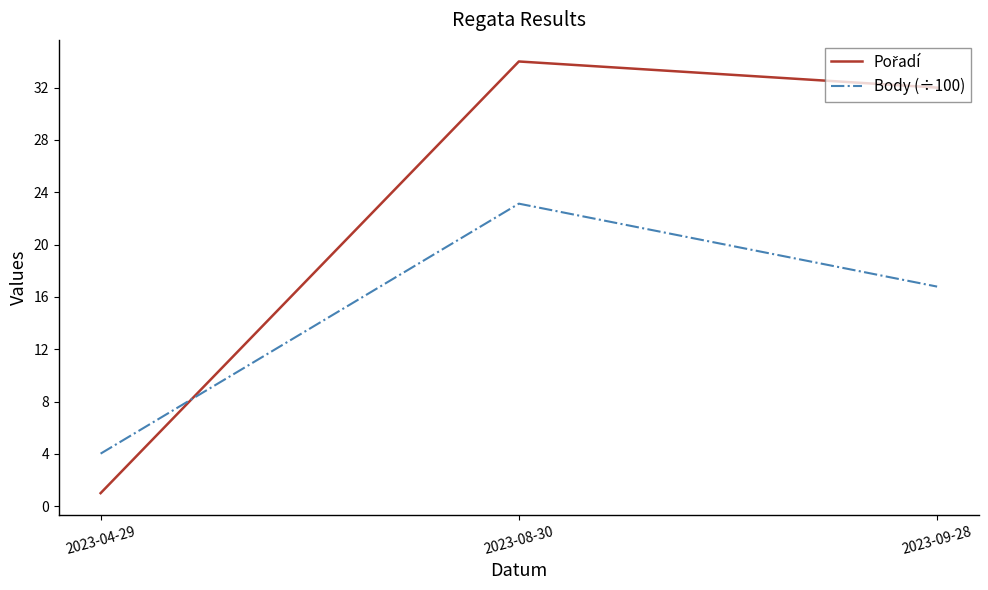

What is the minimum value for Body (÷100)?

4.0